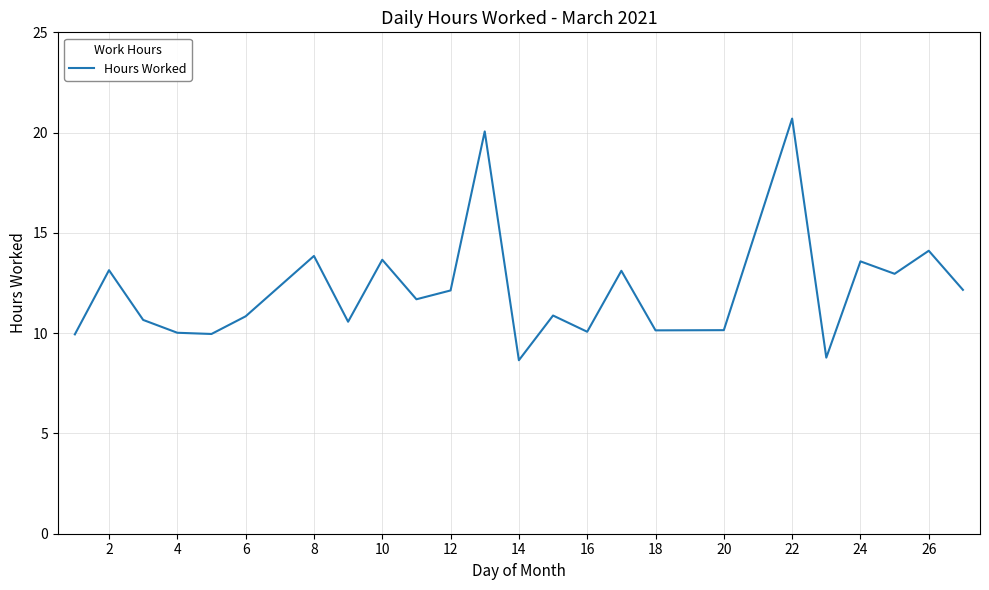

What is the minimum value shown in the chart?

8.7